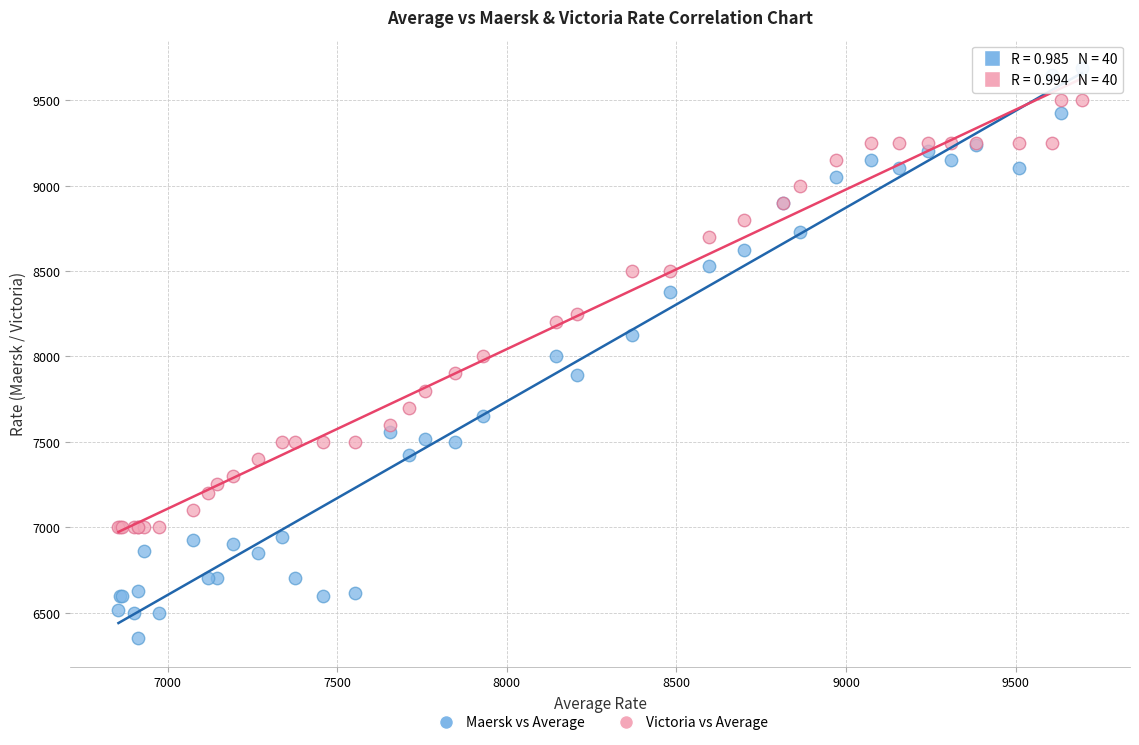

Which series reaches the maximum Y coordinate?

Maersk vs Average